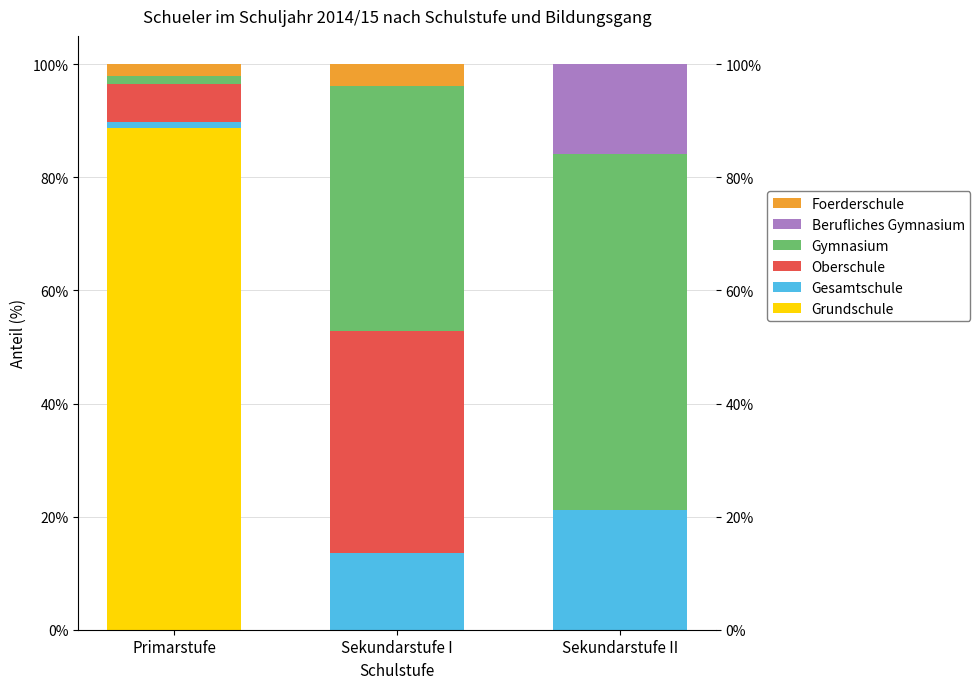

What are all the series names shown in the legend?

Grundschule, Gesamtschule, Oberschule, Gymnasium, Berufliches Gymnasium, Foerderschule